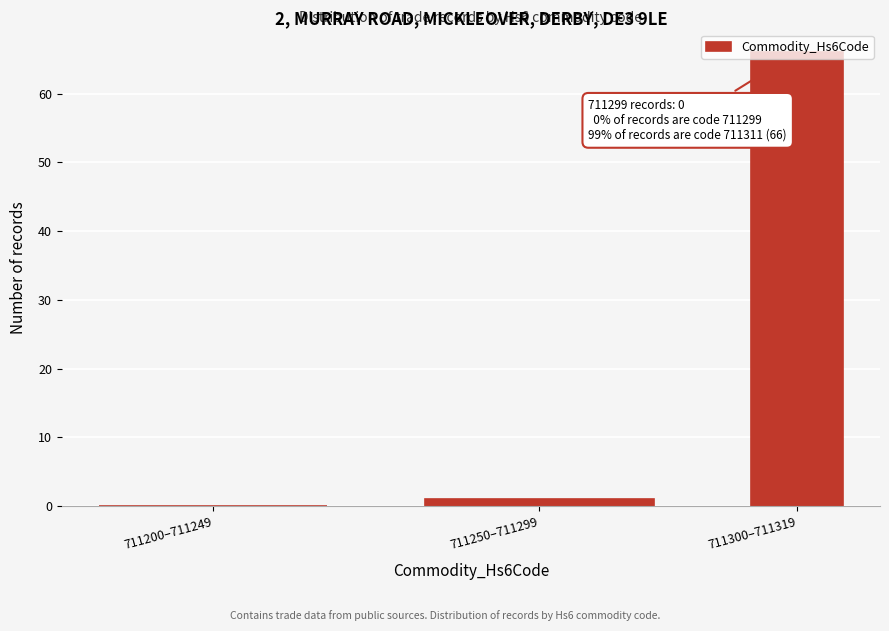

True or false: the data shows 0 at 711200–711249.

True